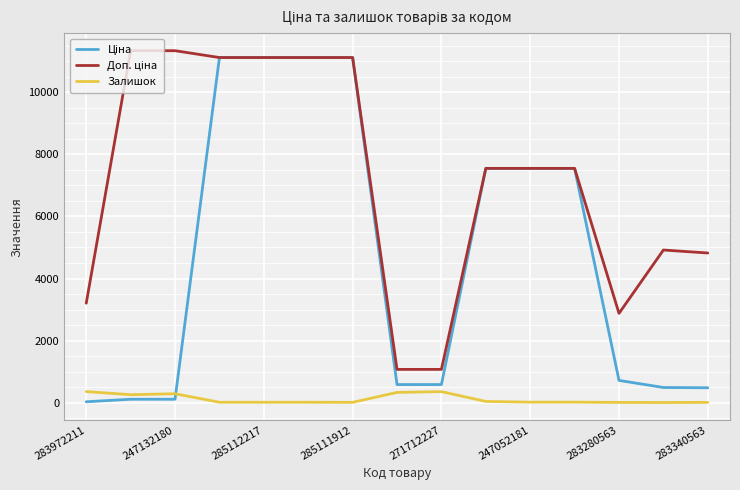

Does the chart have visible grid lines?

Yes